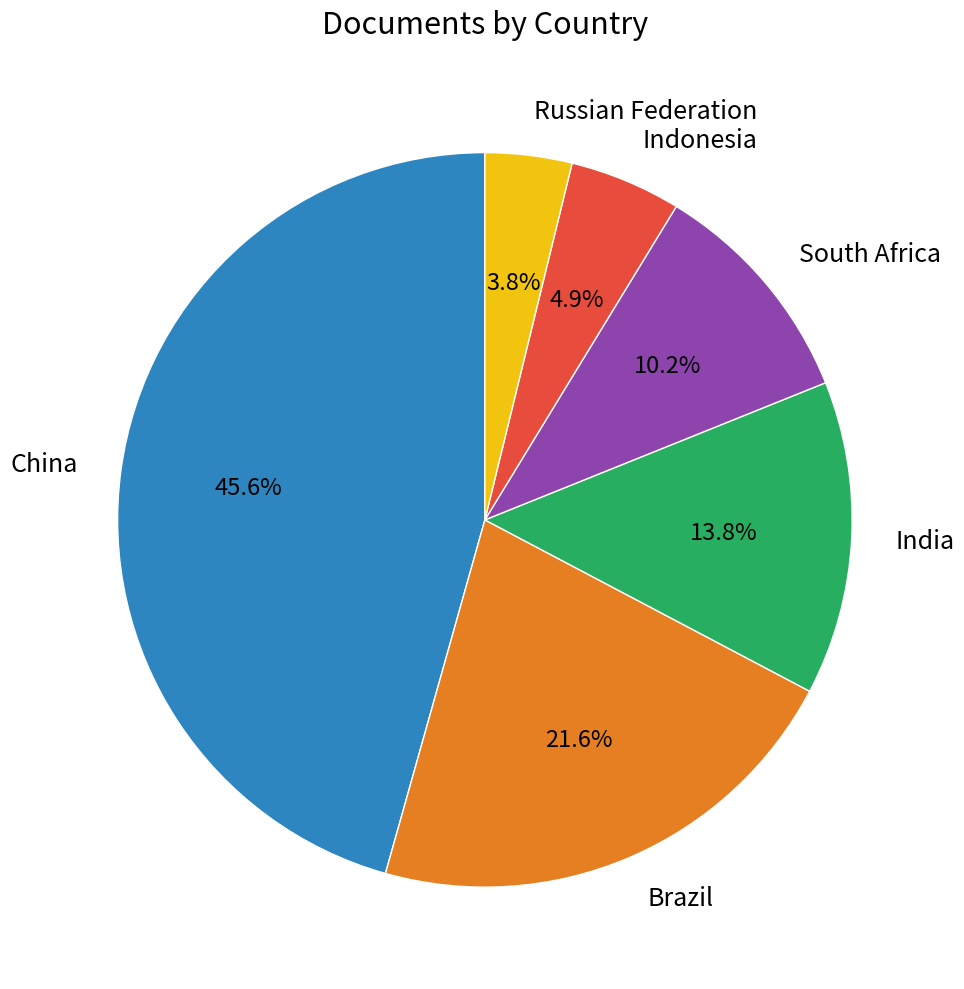

The China slice represents 60% of the pie. True or false?

False